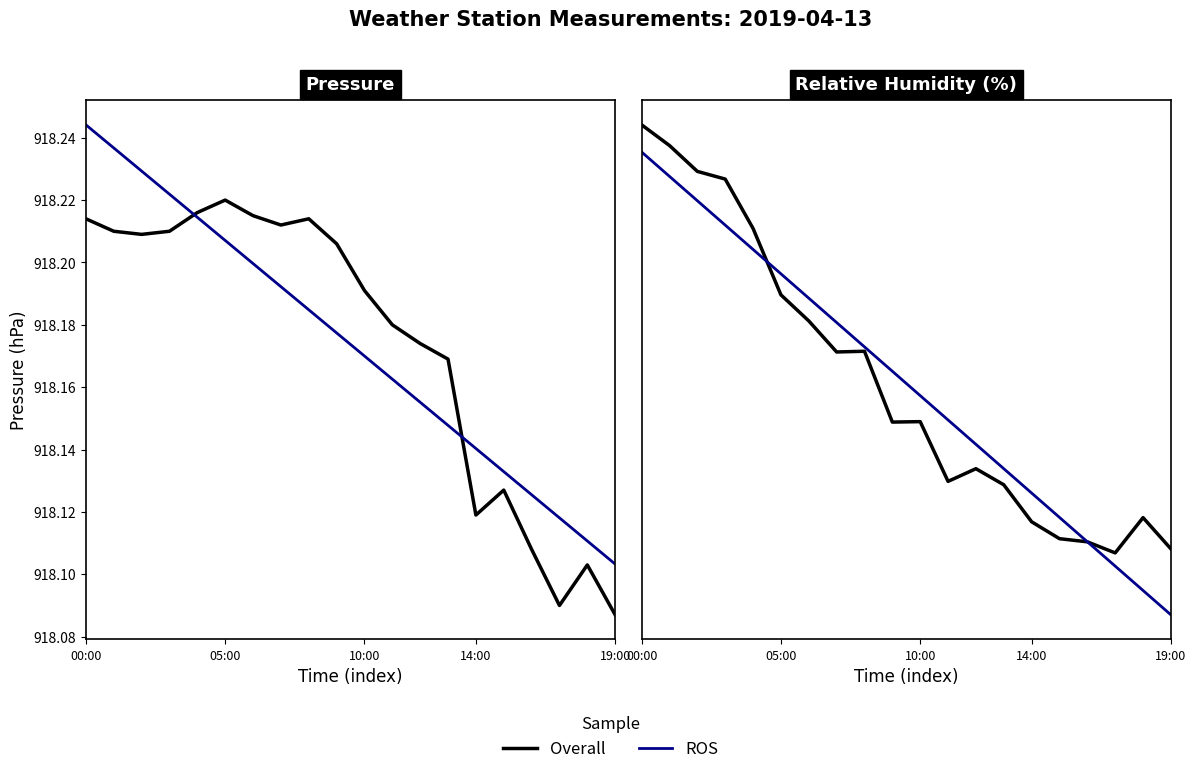

Is it true that ROS equals 96.4 at 10:00?

True